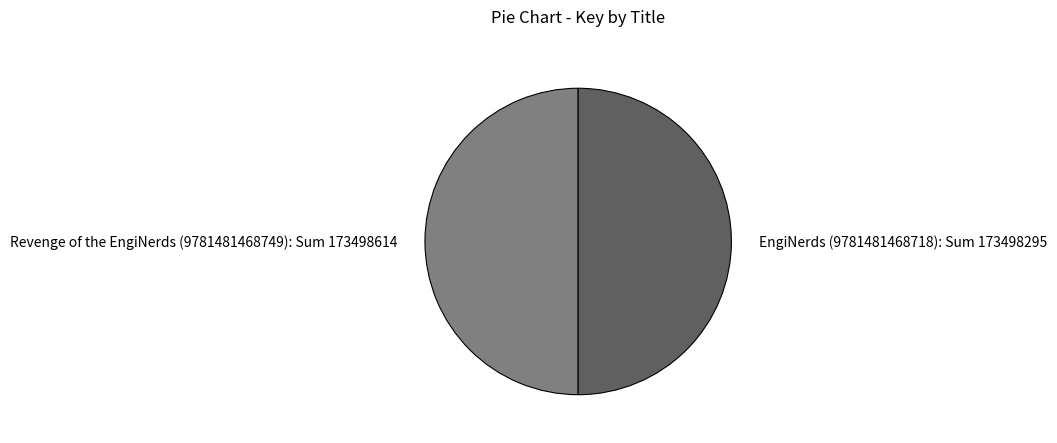

What is the ratio of the value at EngiNerds (9781481468718): Sum 173498295 to the value at Revenge of the EngiNerds (9781481468749): Sum 173498614?

1.0